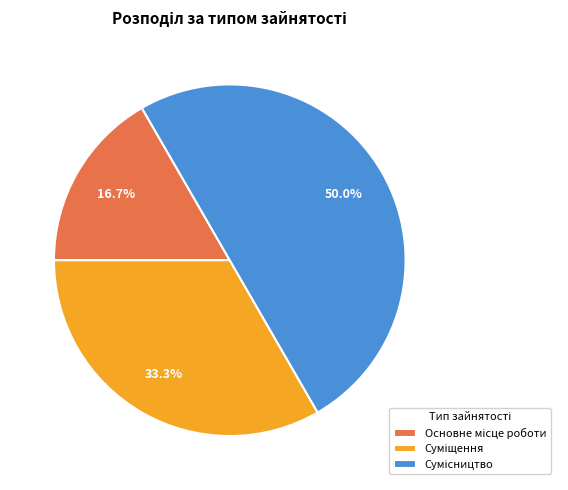

Does Сумісництво represent more than half of the total?

No